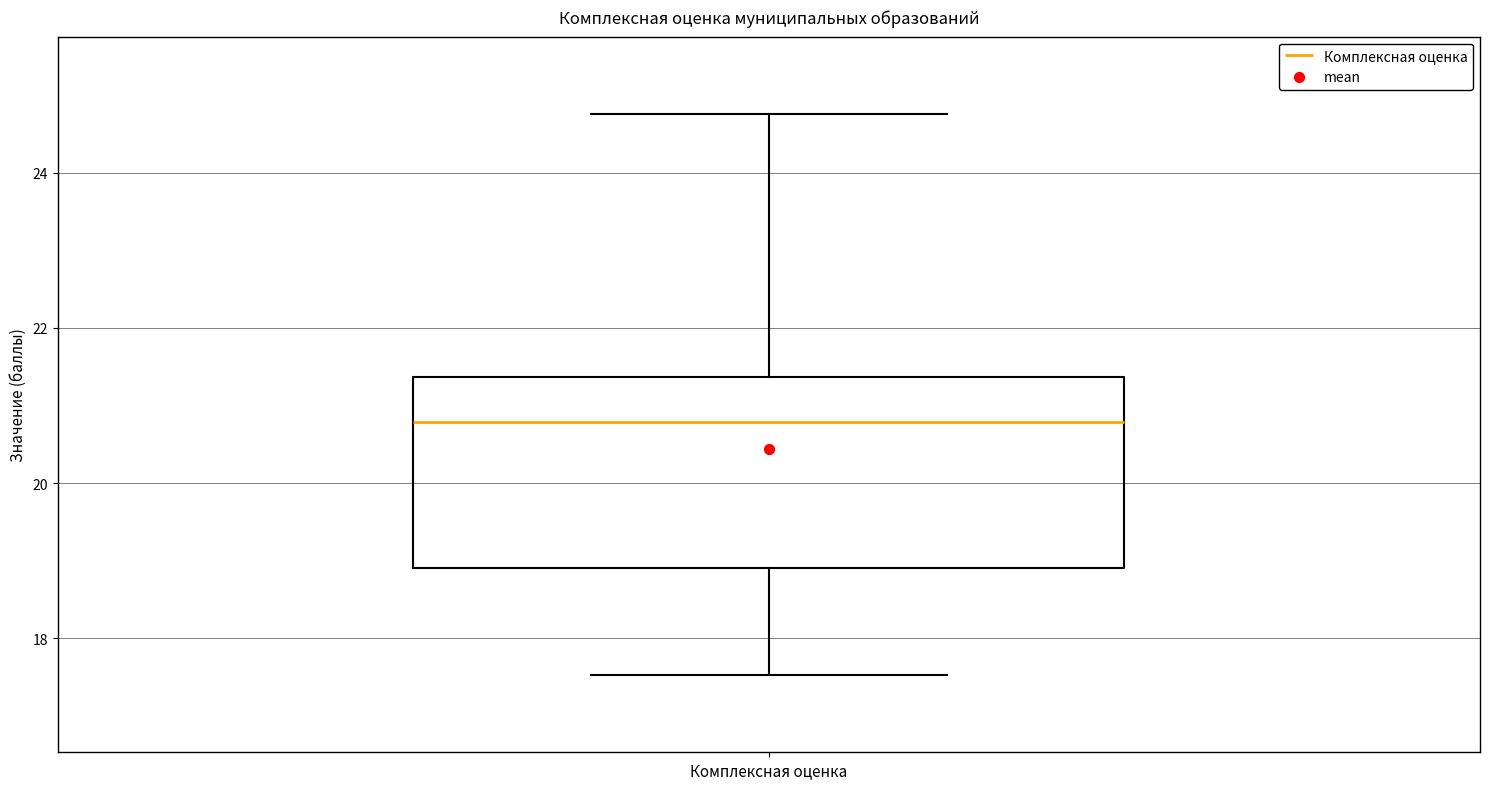

Transcribe this box plot: give where the median line is, the range the box spans, and where the two whiskers end, as read against the y-axis. The values are not printed on the chart, so give them approximately, as read against the axis.

median 20.8, box 19.0 to 21.4, whiskers 17.6 to 24.8